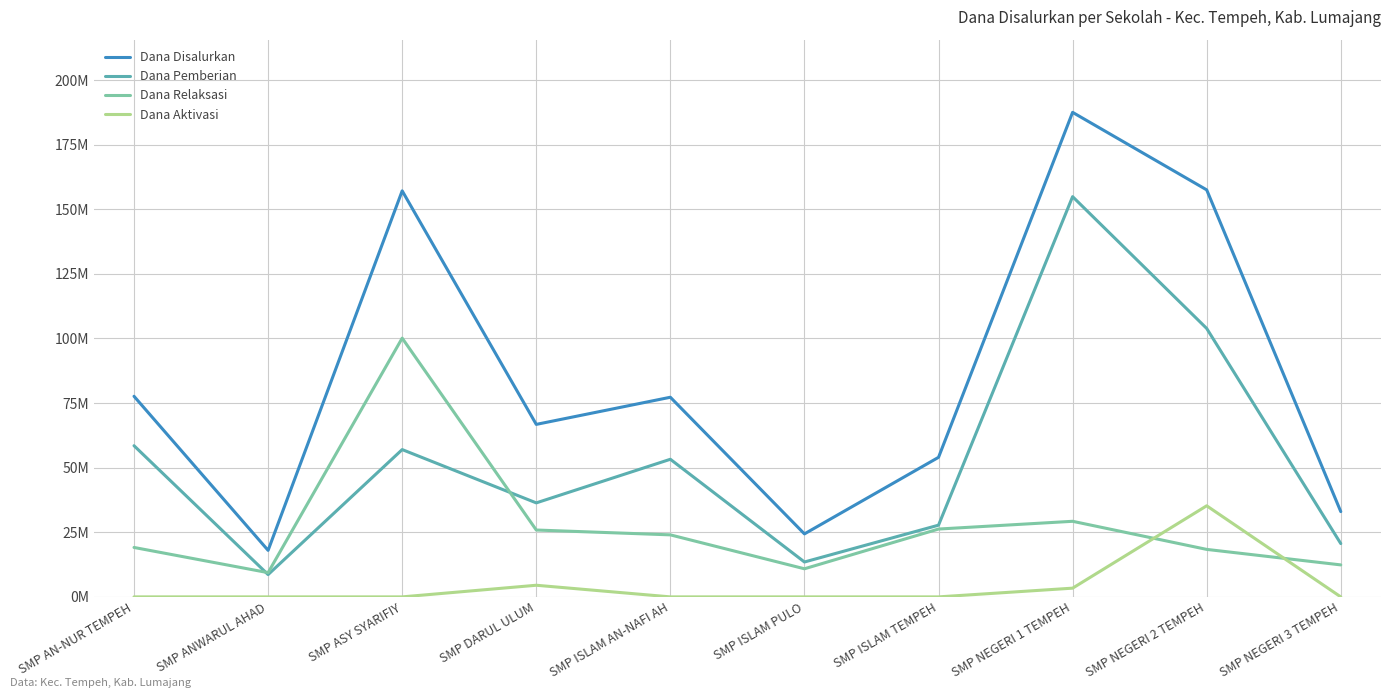

What are all the series names shown in the legend?

Dana Disalurkan, Dana Pemberian, Dana Relaksasi, Dana Aktivasi